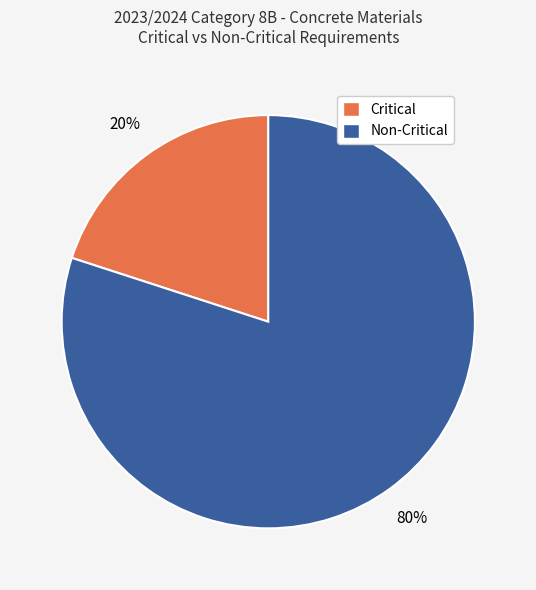

To the nearest percent, what is the difference between the Non-Critical and Critical slice percentages?

60%